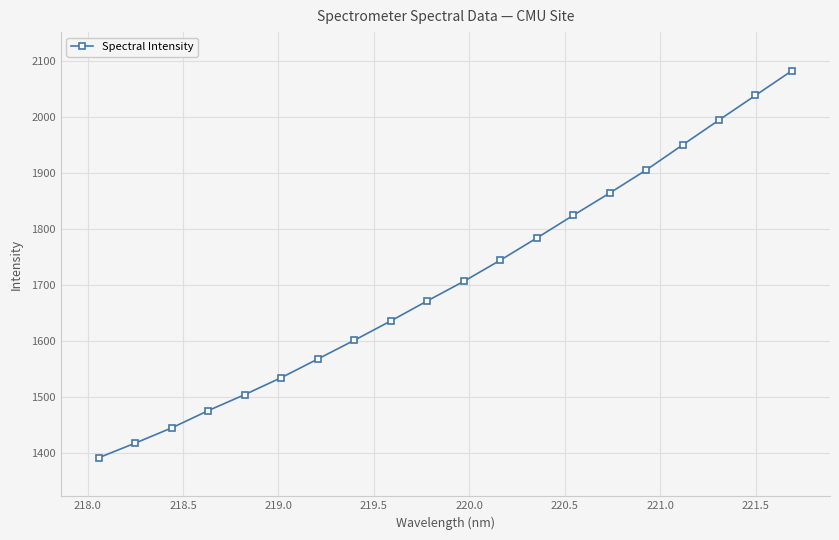

What is the average value?

1707.5